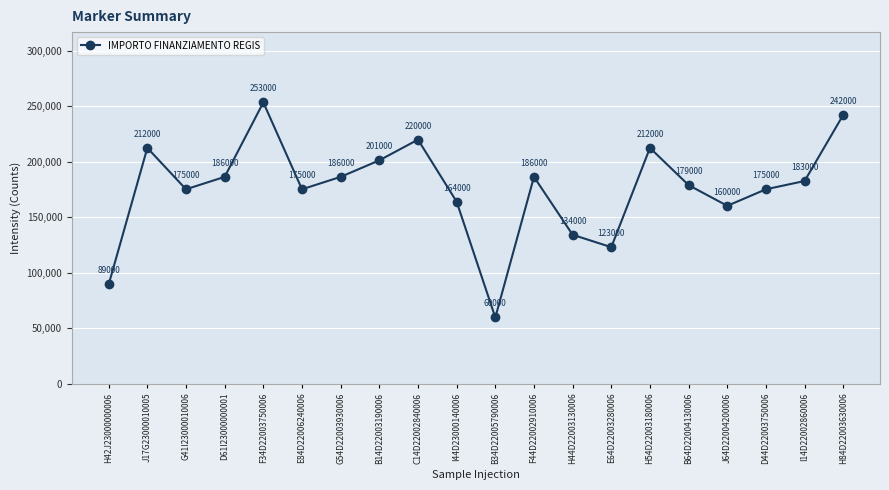

What is the difference between the maximum and minimum values?

193742.4